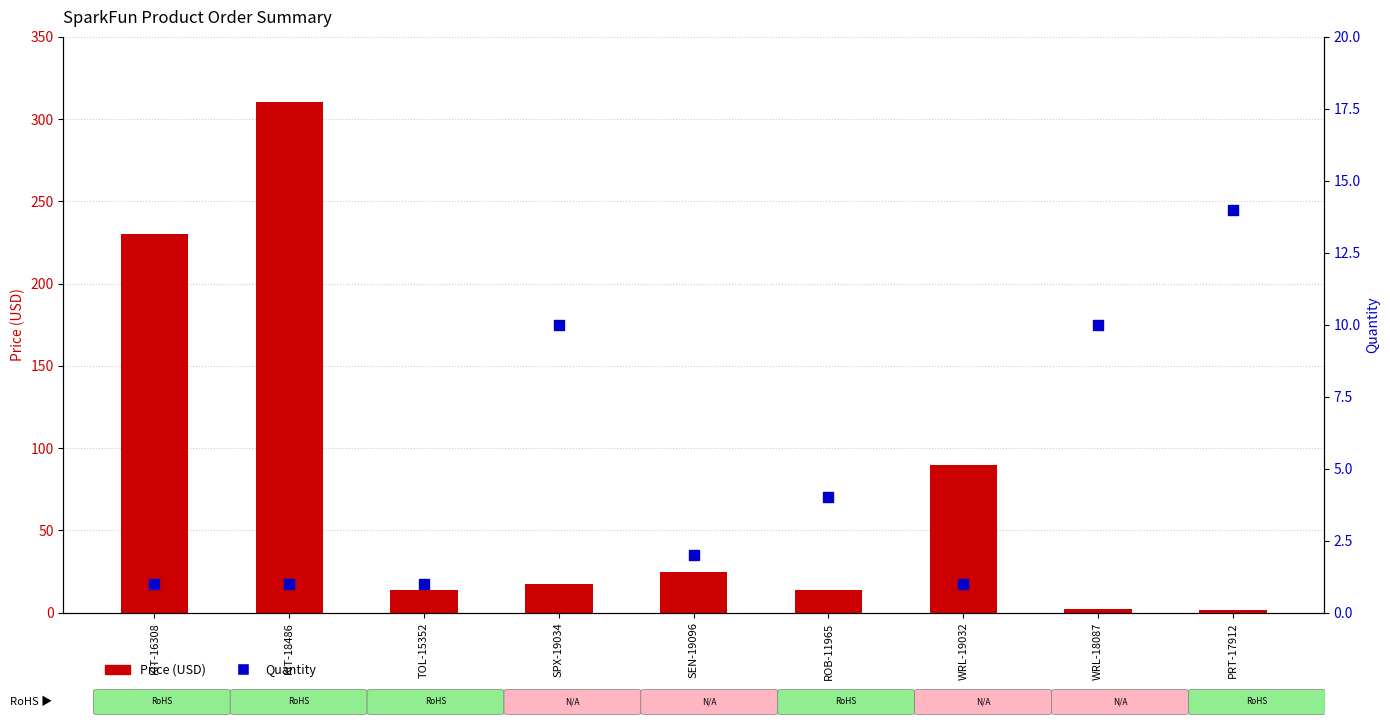

Is the value of Quantity at SEN-19096 greater than the value of Price (USD) at WRL-18087?

No